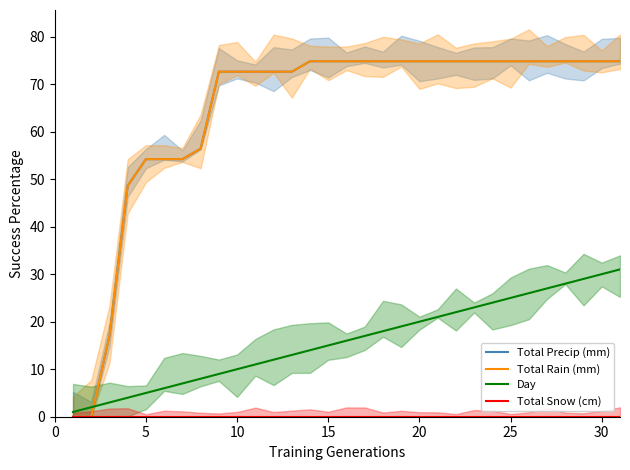

How many categories are shown in the chart?

31